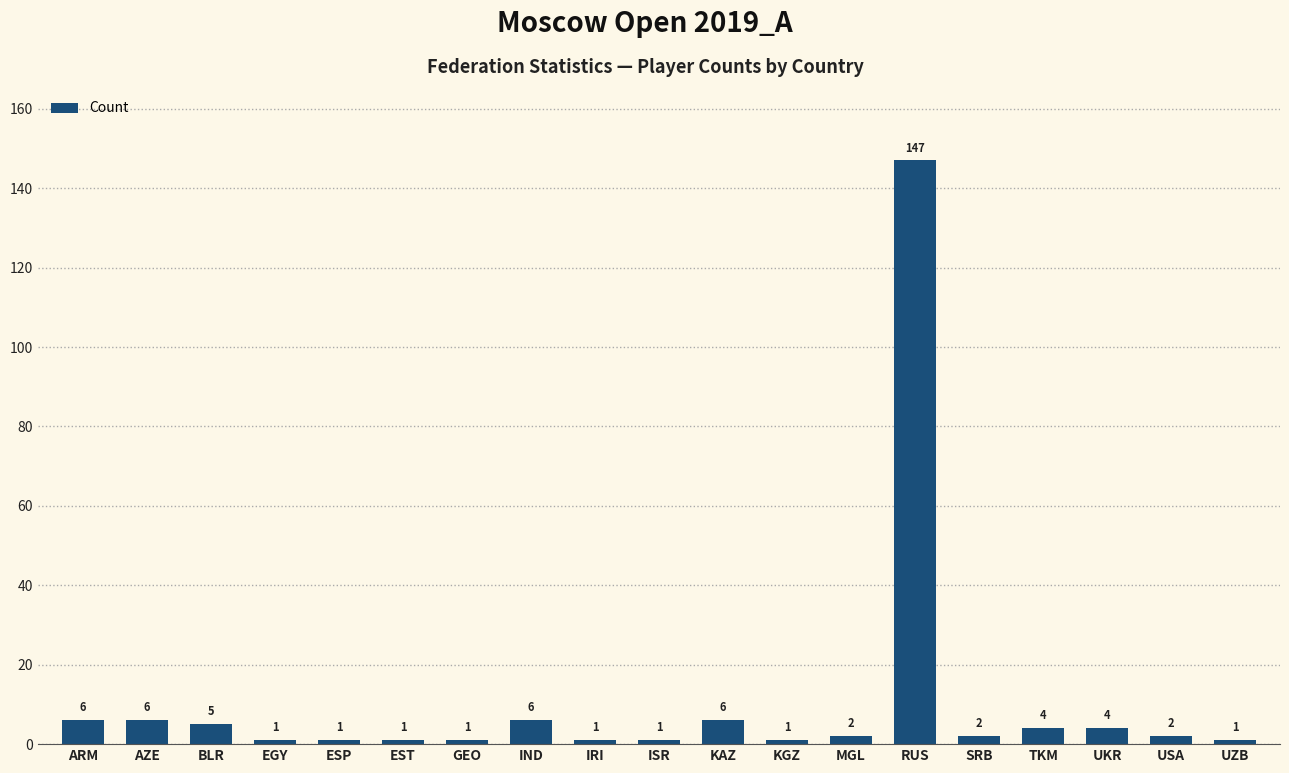

What is the label of the 14th bar from the left?

RUS